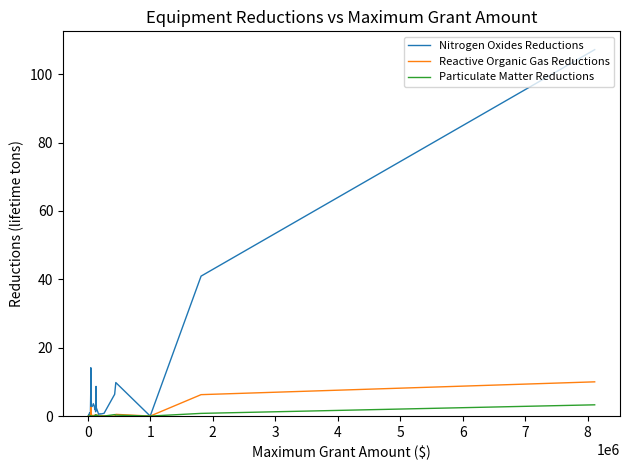

Which series has the largest range (max minus min)?

Nitrogen Oxides Reductions